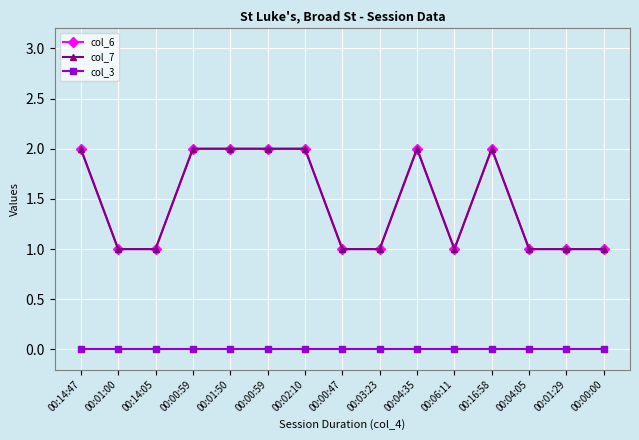

Does the chart have visible grid lines?

Yes